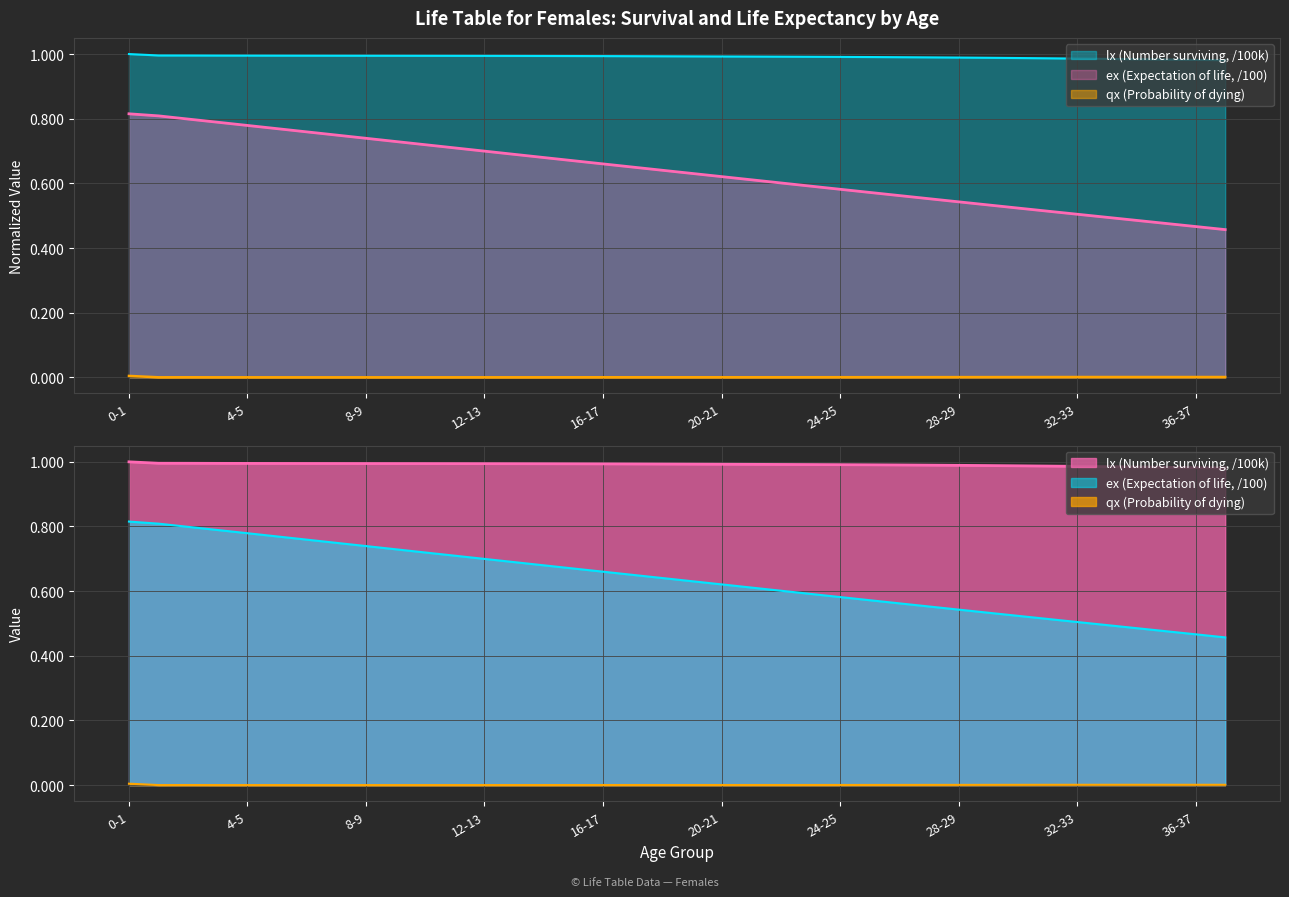

True or false: ex (Expectation of life) has more than 0 interior local peaks.

False